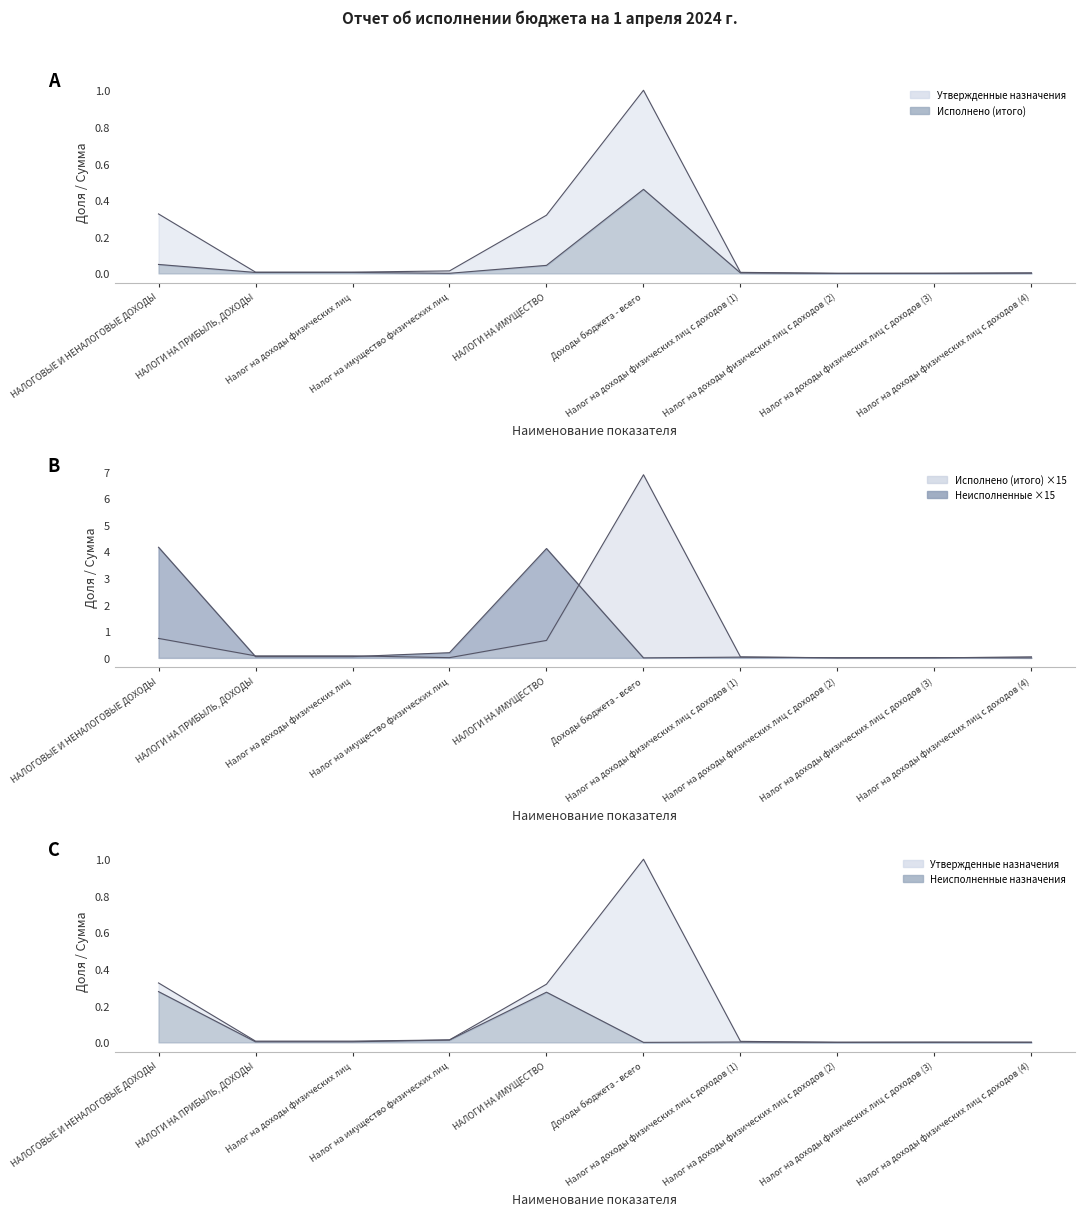

True or false: Неисполненные назначения and Исполнено (итого) intersect in this chart.

True